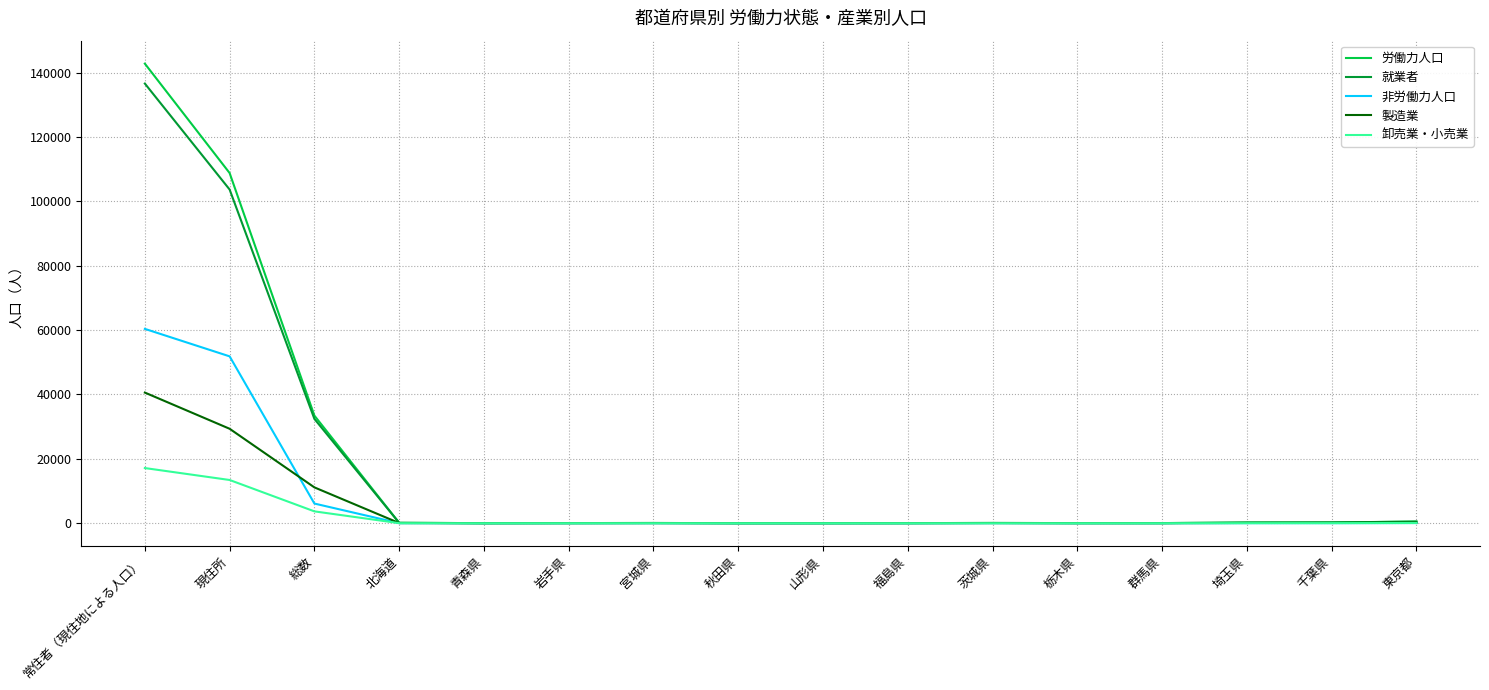

Which series has the widest spread of values?

労働力人口